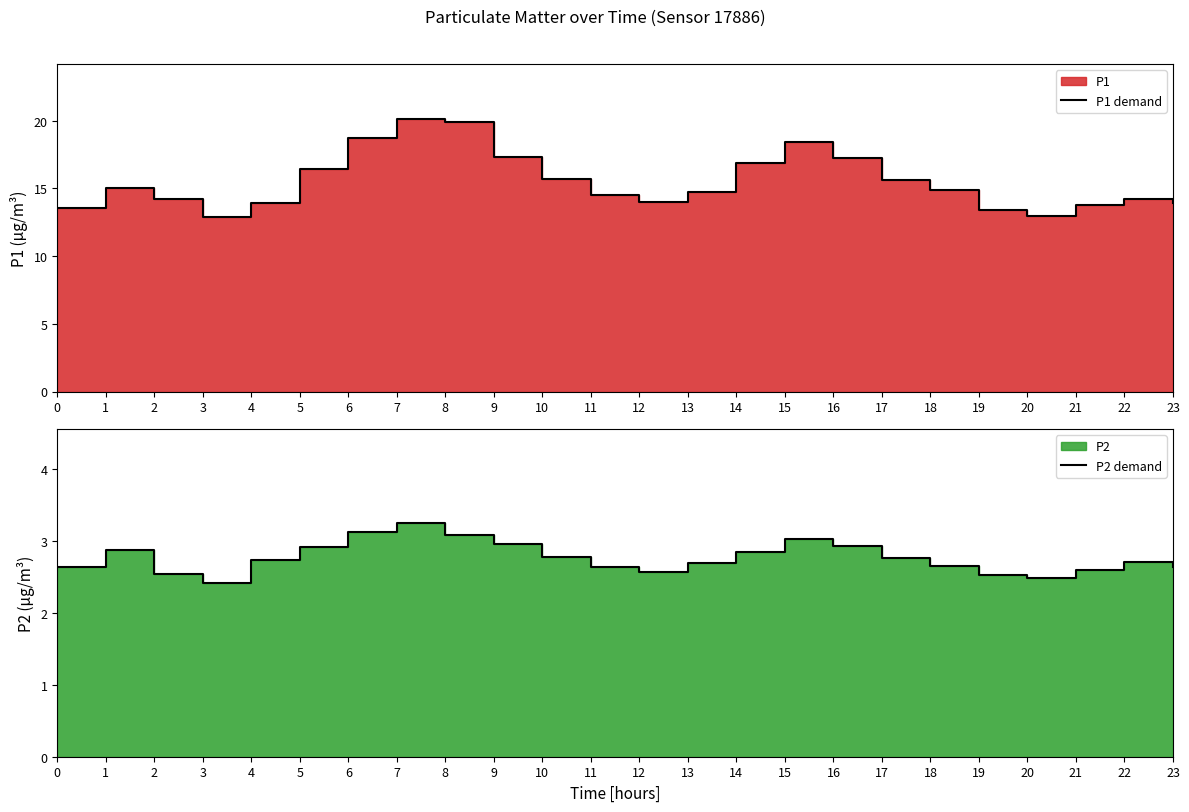

Between 19 and 14, which is larger?

14